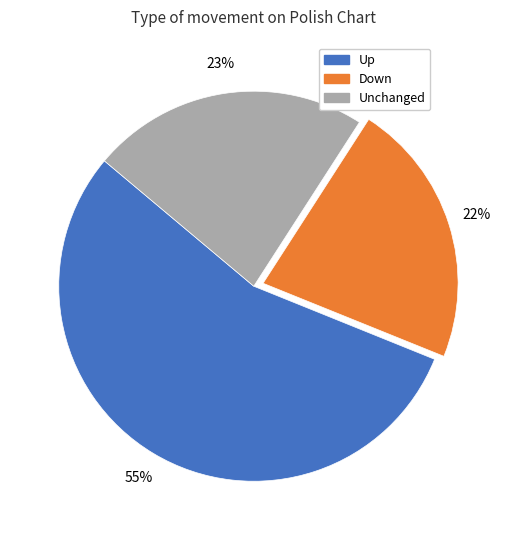

To the nearest percent, what is the difference between the largest and smallest slice percentages?

33%